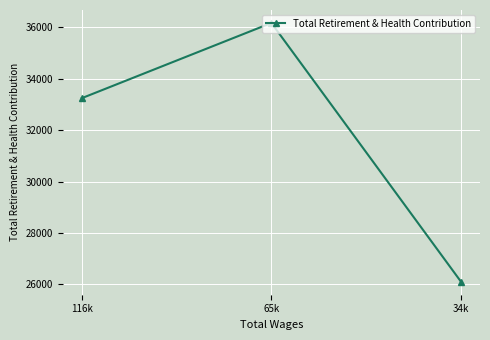

List the labels in order of value, smallest first.

34k, 116k, 65k